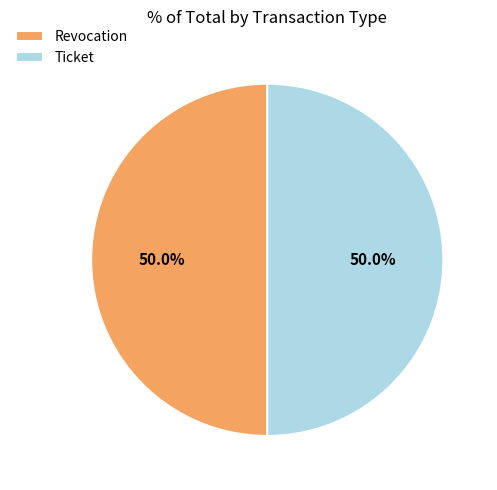

Count the number of slices in the pie.

2